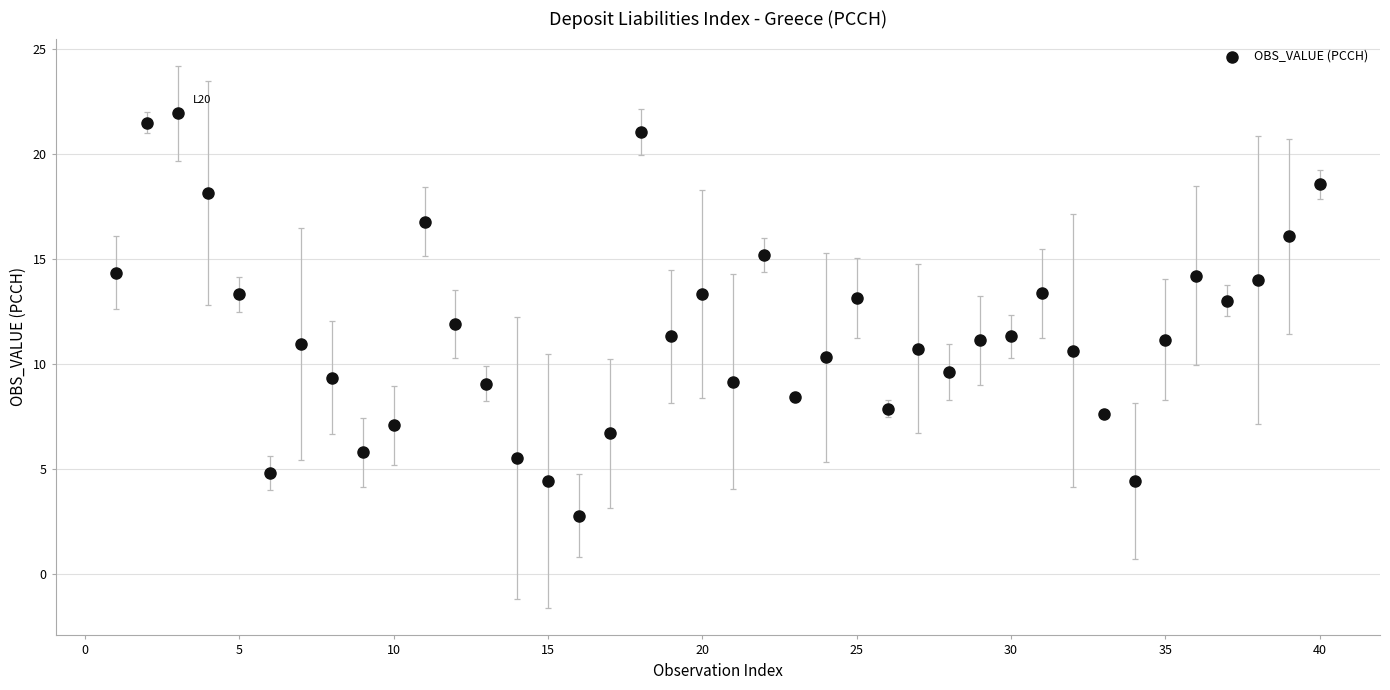

What is the range of Y values (max minus min)?

19.1